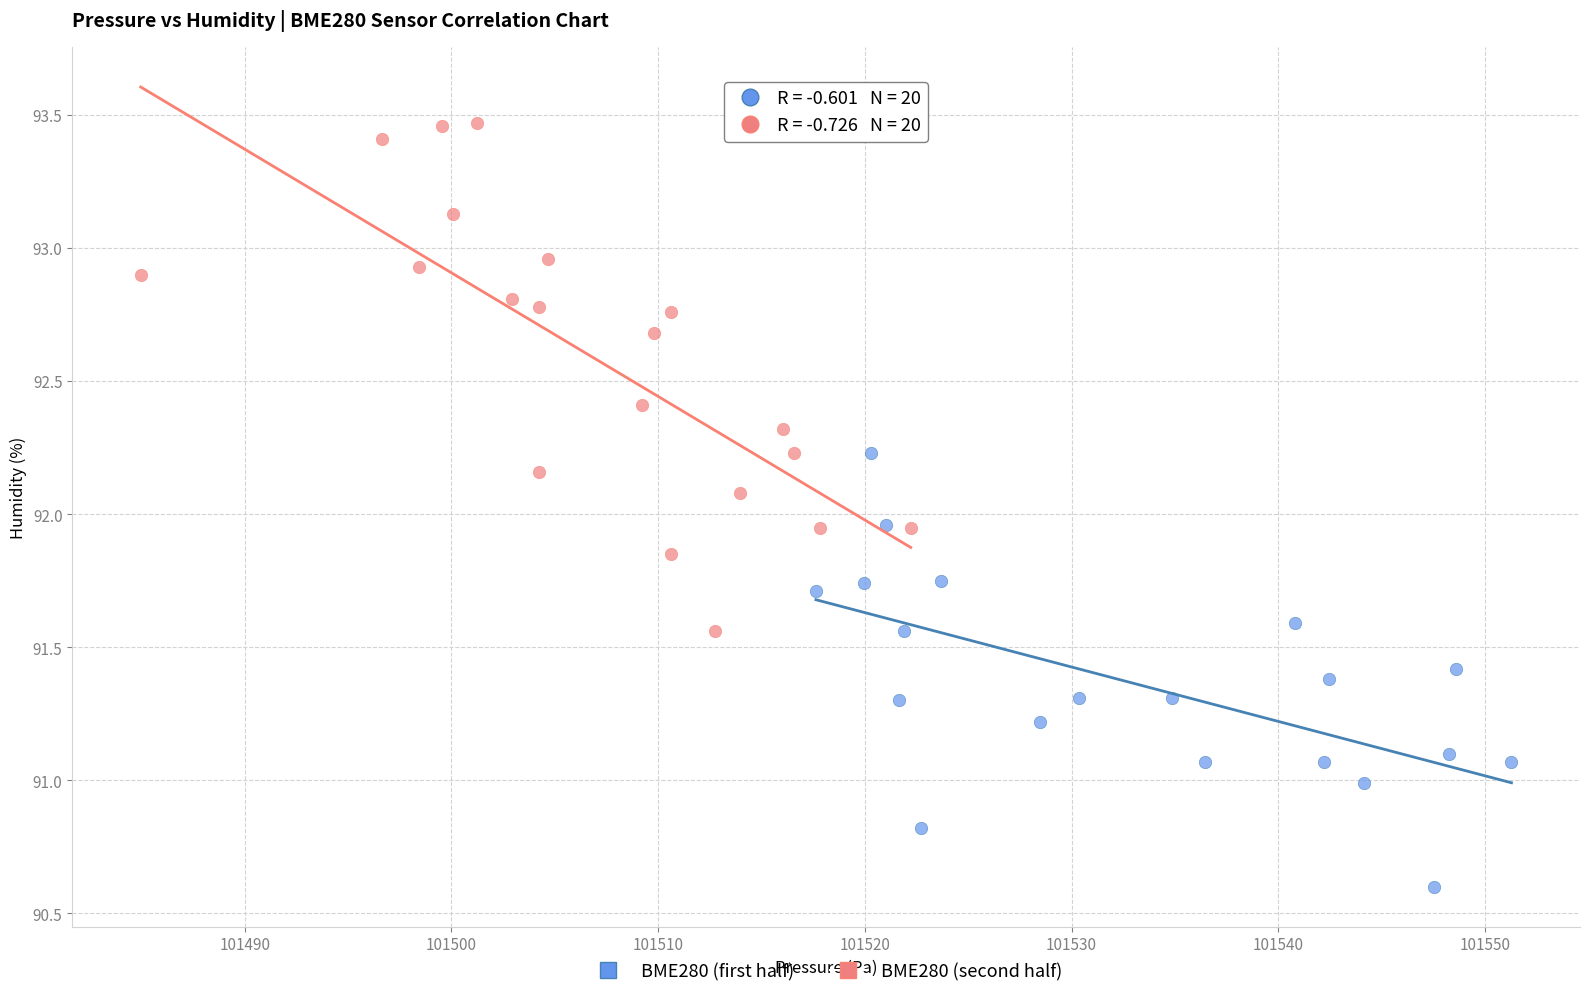

Which series reaches the minimum Y coordinate?

BME280 (first half)